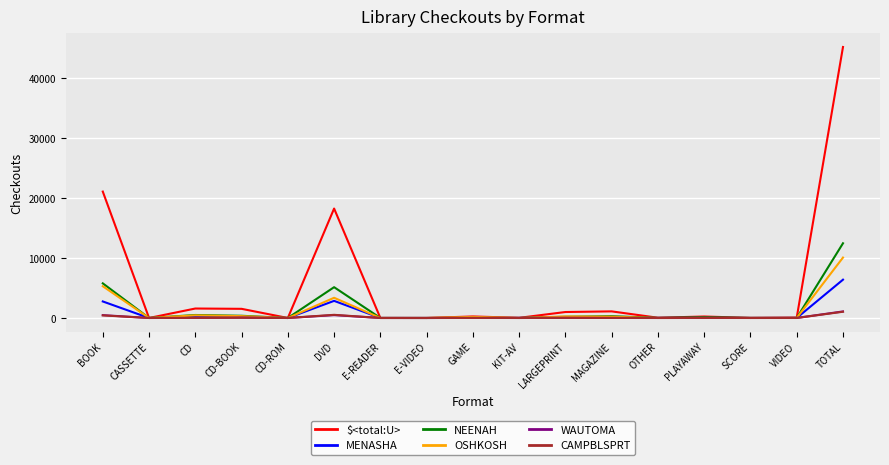

Which series has the largest total across all categories?

$<total:U>